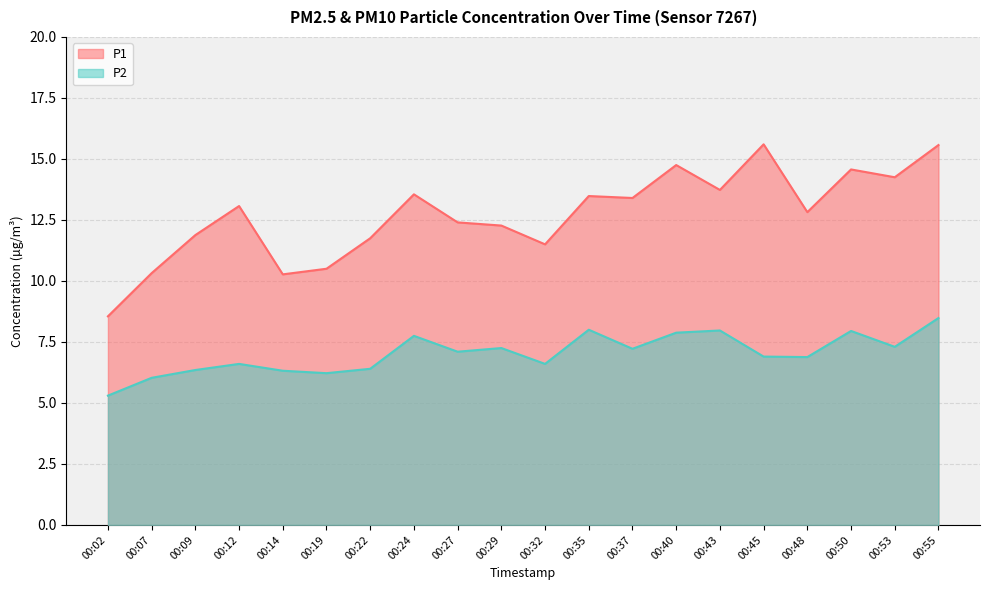

What is the difference between the maximum and minimum values in the P2 series?

3.2